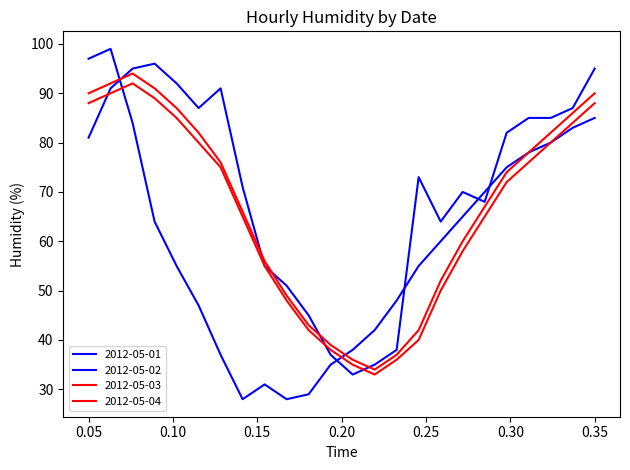

How many lines are shown in the chart?

4